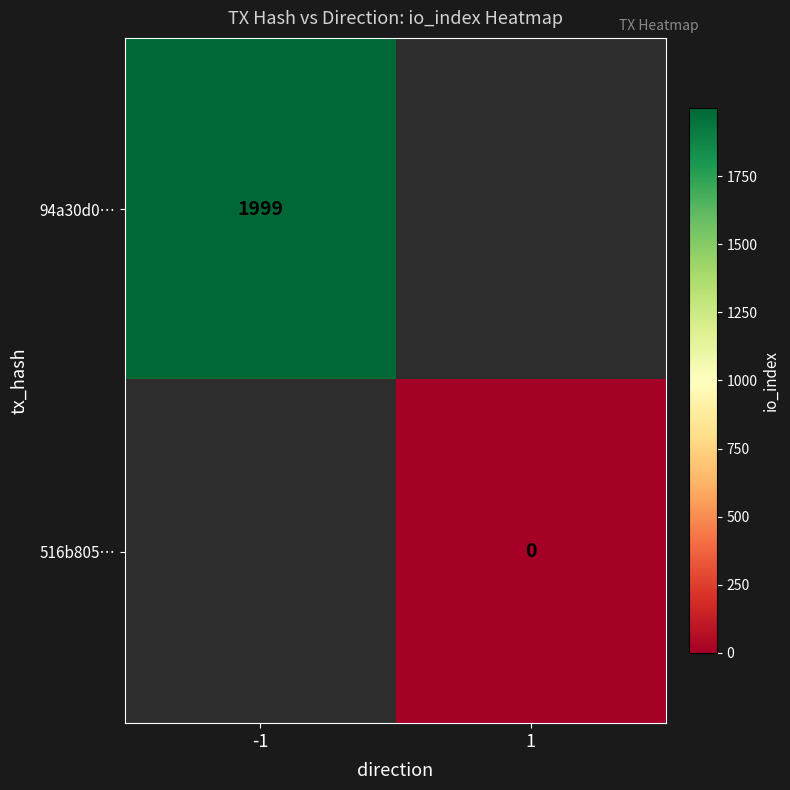

The 94a30d0… series shows 1999 at -1. True or false?

True